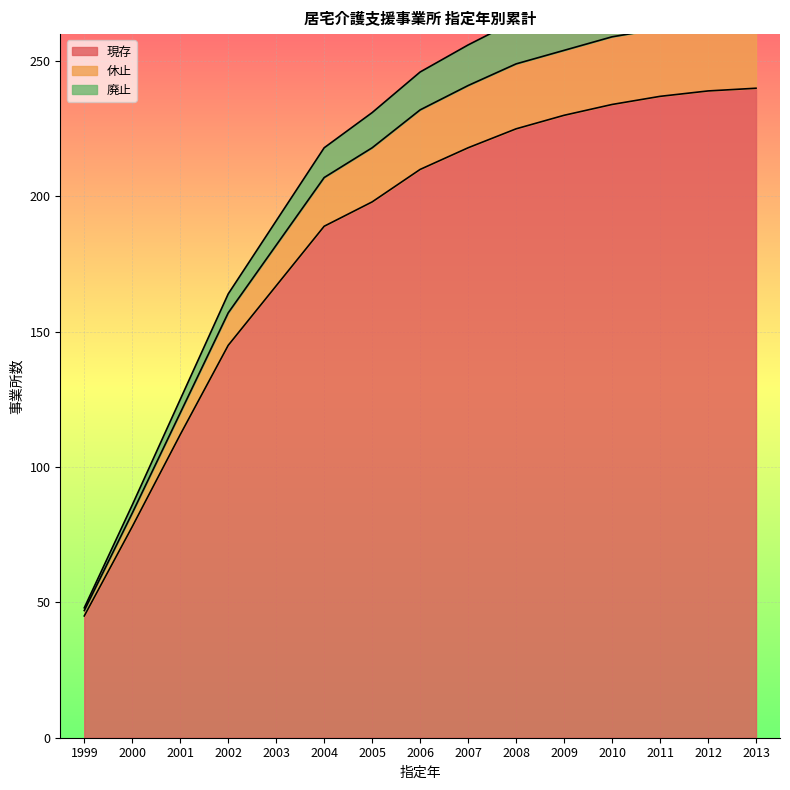

True or false: 現存 has a value of 240 at 2013.

True